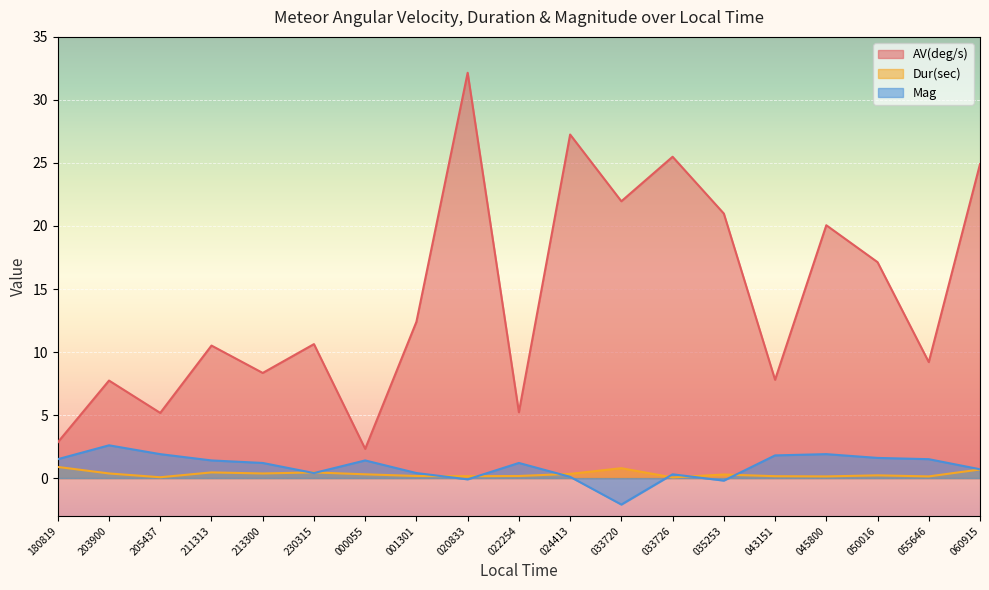

Is it true that Dur(sec) equals 0.7 at 060915?

True